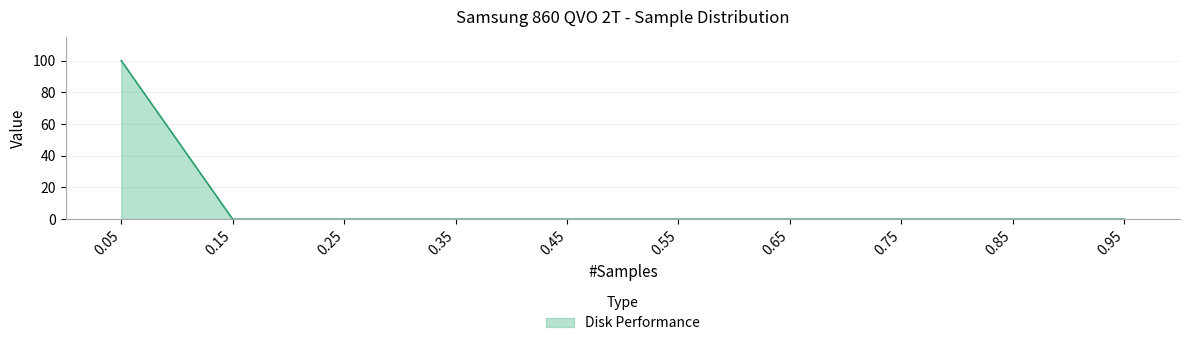

Does the chart have visible grid lines?

Yes